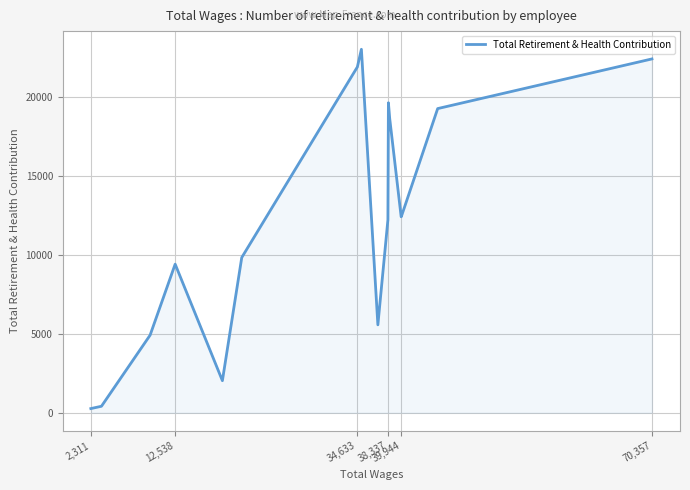

The value at 12,538 is 12125. True or false?

False